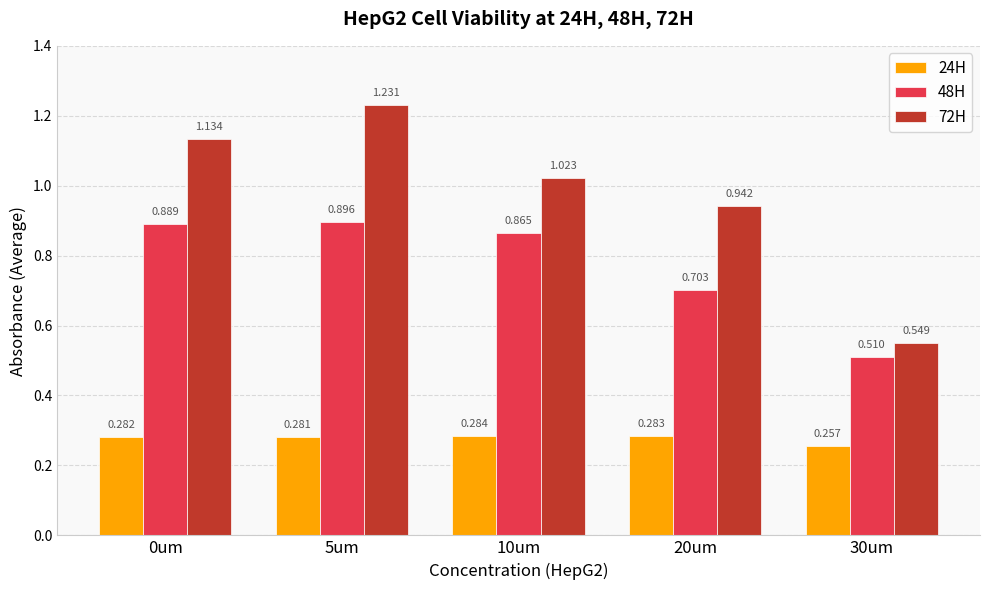

Is the value of 72H at 10um greater than the value of 48H at 30um?

Yes